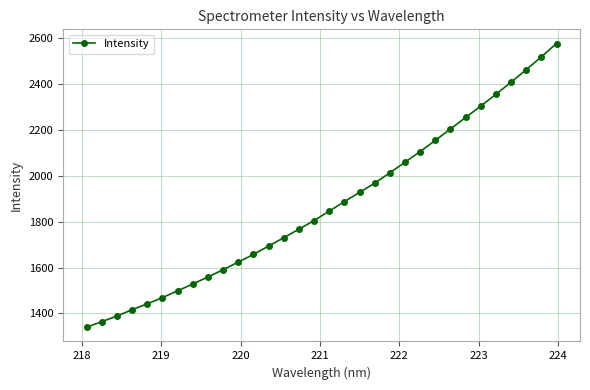

What is the greatest value displayed?

2577.9